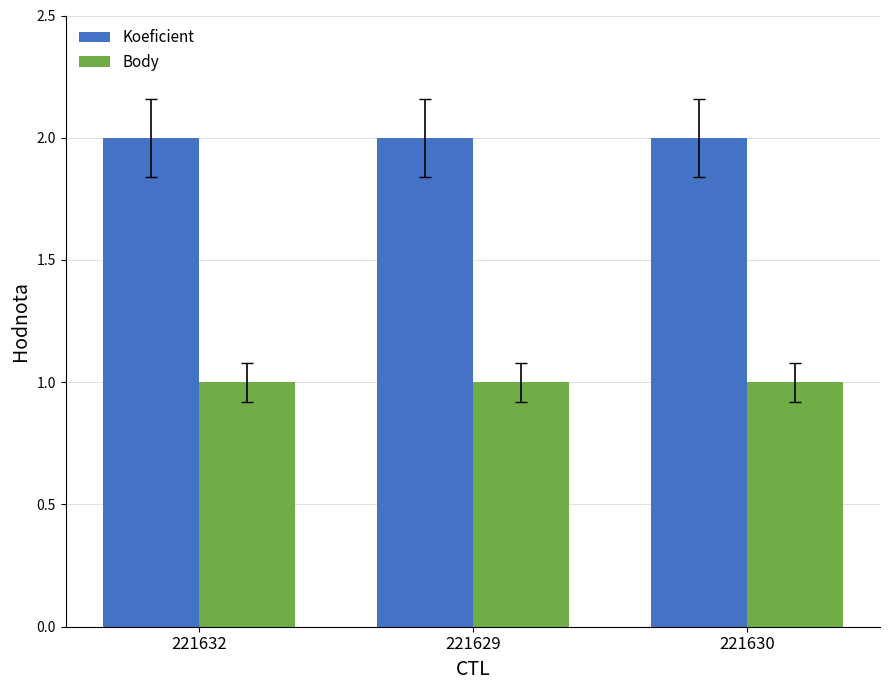

What is the label of the 3rd bar from the right?

221632